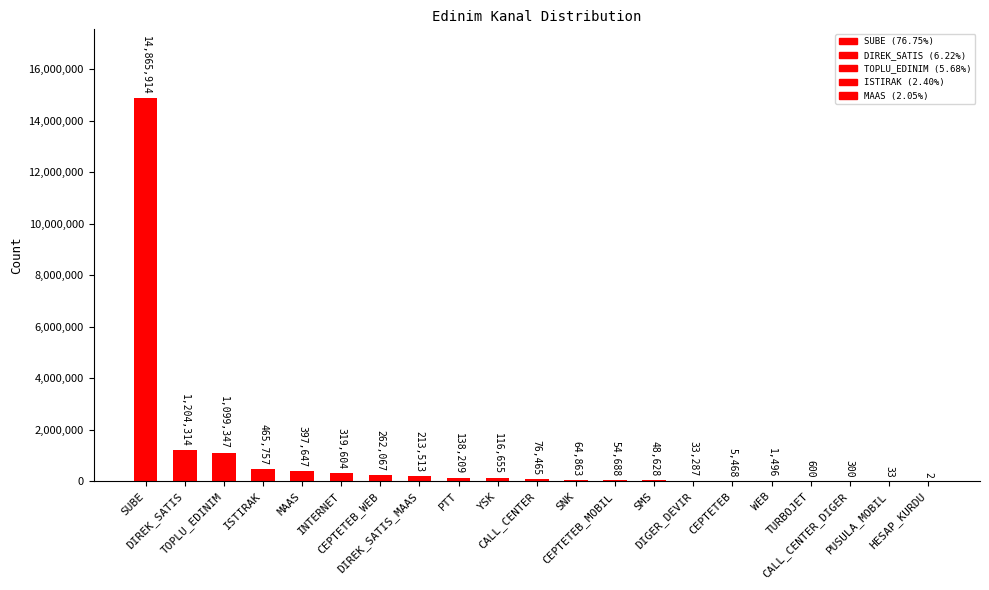

Count the number of data series in this chart.

1